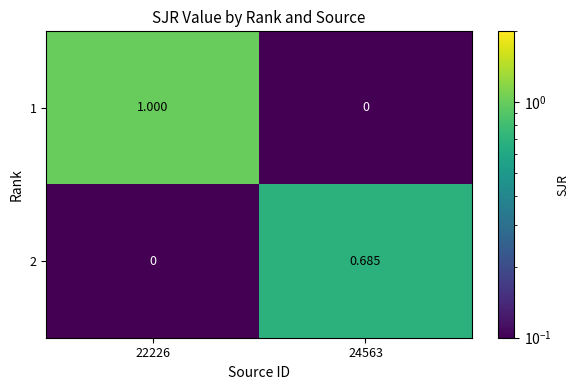

At how many categories does at least one series exceed 0?

2